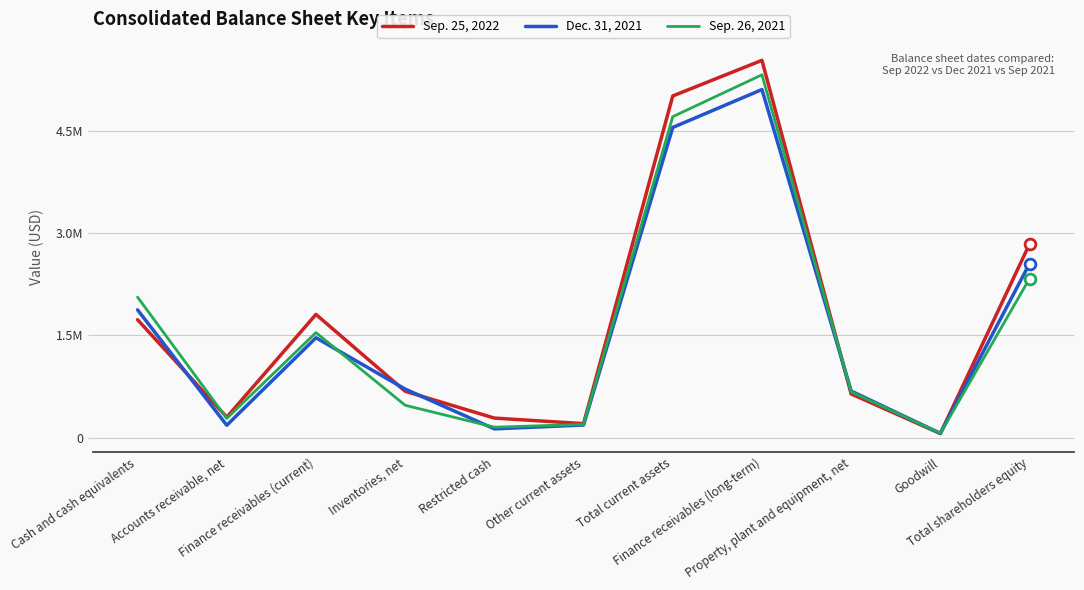

What is the total value across all series at Inventories, net?

1869018